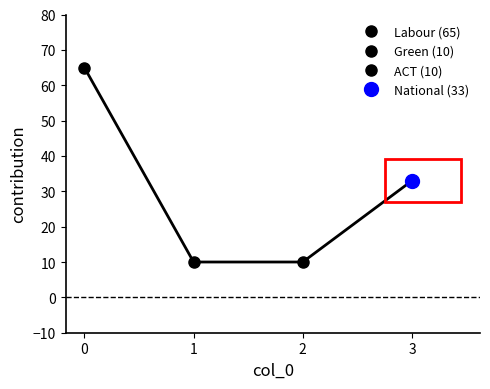

What is the difference between the maximum and minimum values?

55